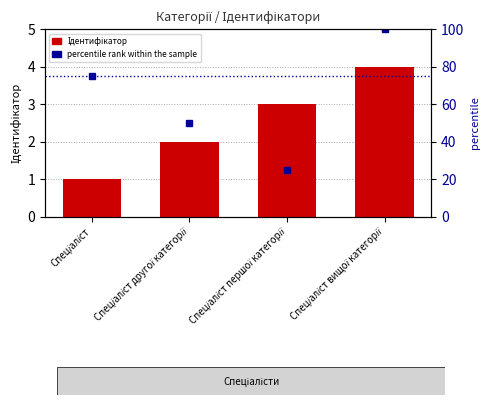

Reading left to right, list all the values displayed in this chart.

Ідентифікатор: 1	2	3	4
percentile rank within the sample: 75	50	25	100